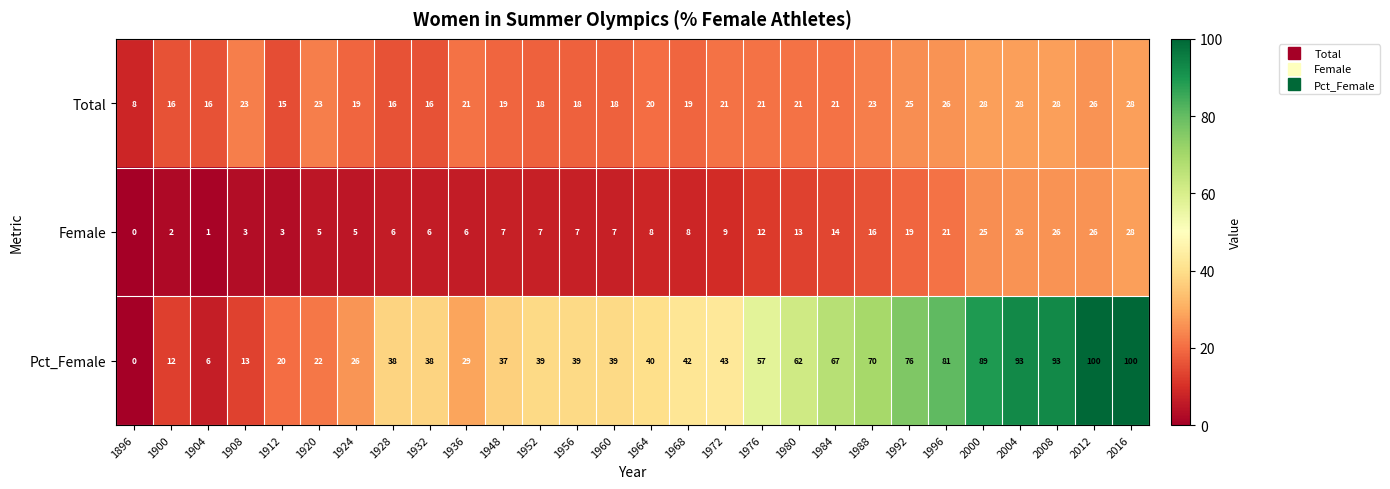

At which category does the chart reach its minimum across all series?

1896